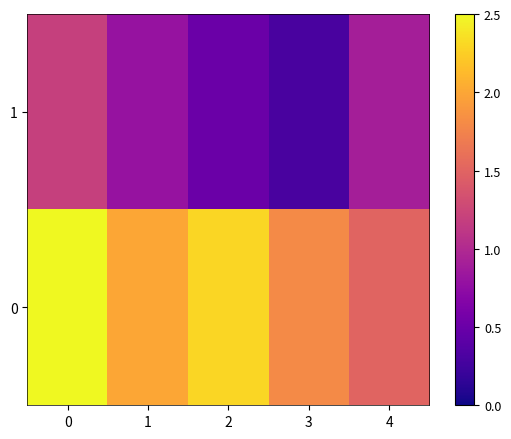

Rank the series by their maximum value, from lowest to highest.

1, 0